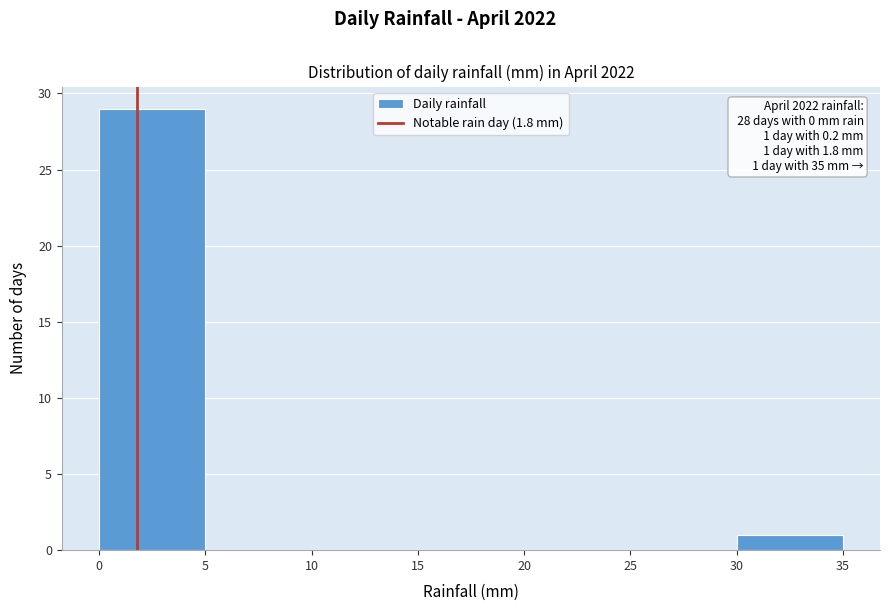

Which range on the x-axis has the tallest bar?

0 to 5